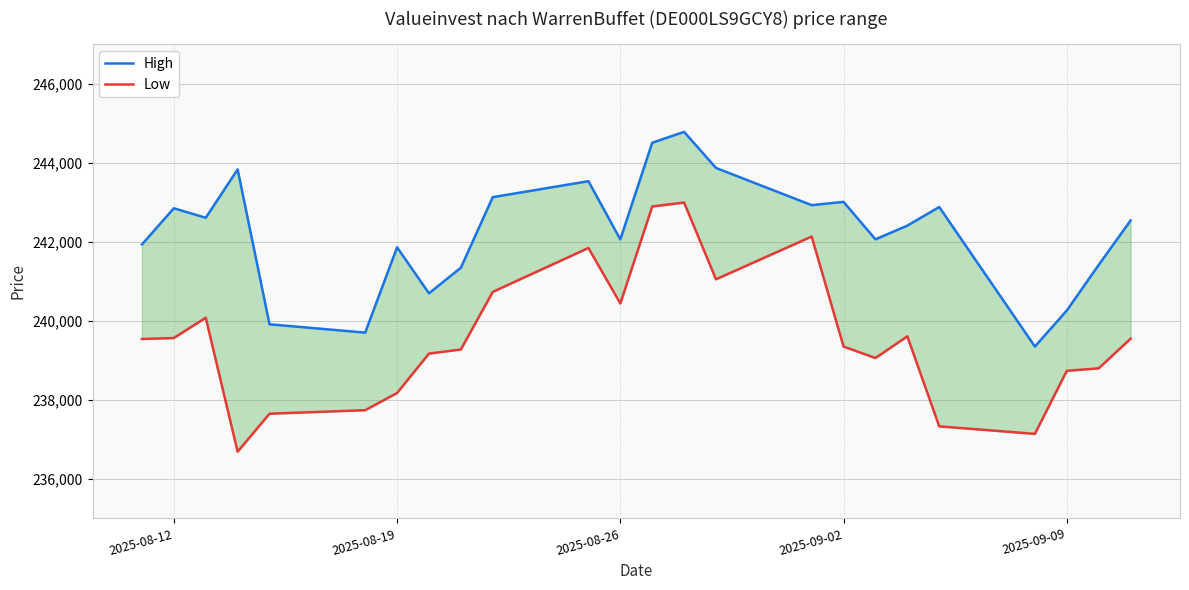

Is this an area chart (filled region under the line)?

No